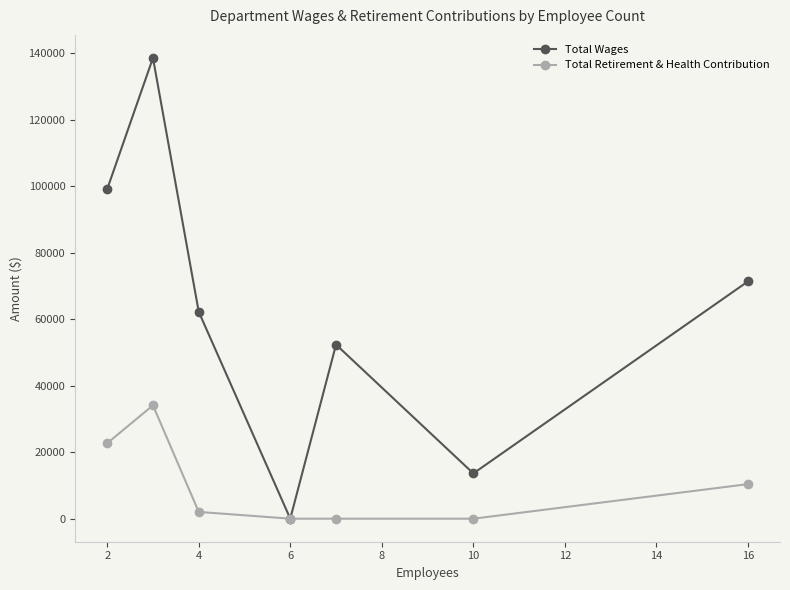

How many lines are shown in the chart?

2